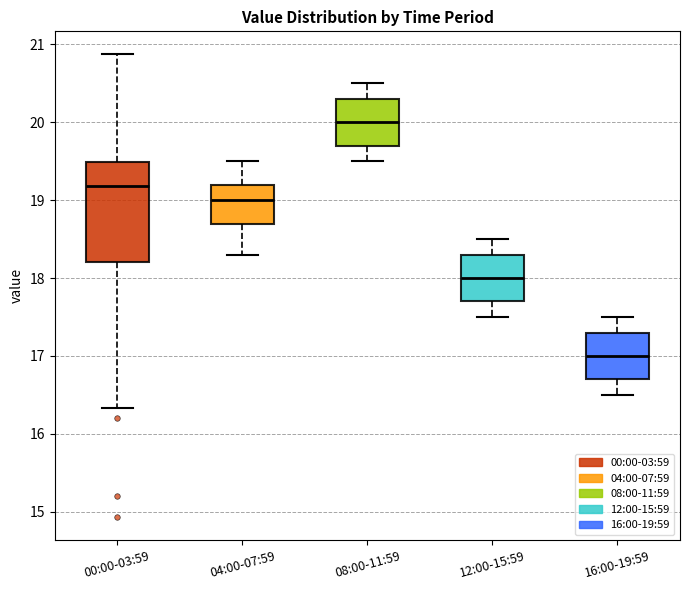

Where does the lower whisker of the box for 12:00-15:59 end on the y-axis? The values are not printed on the chart, so give them approximately, as read against the axis.

17.5